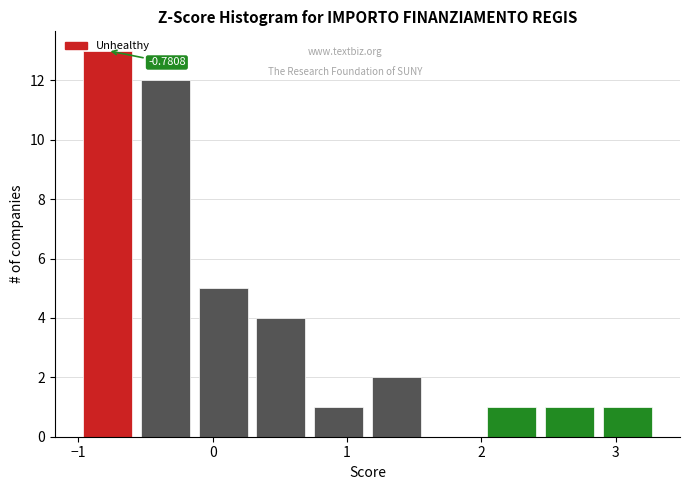

Which range on the x-axis has the tallest bar?

-1.0 to -0.6